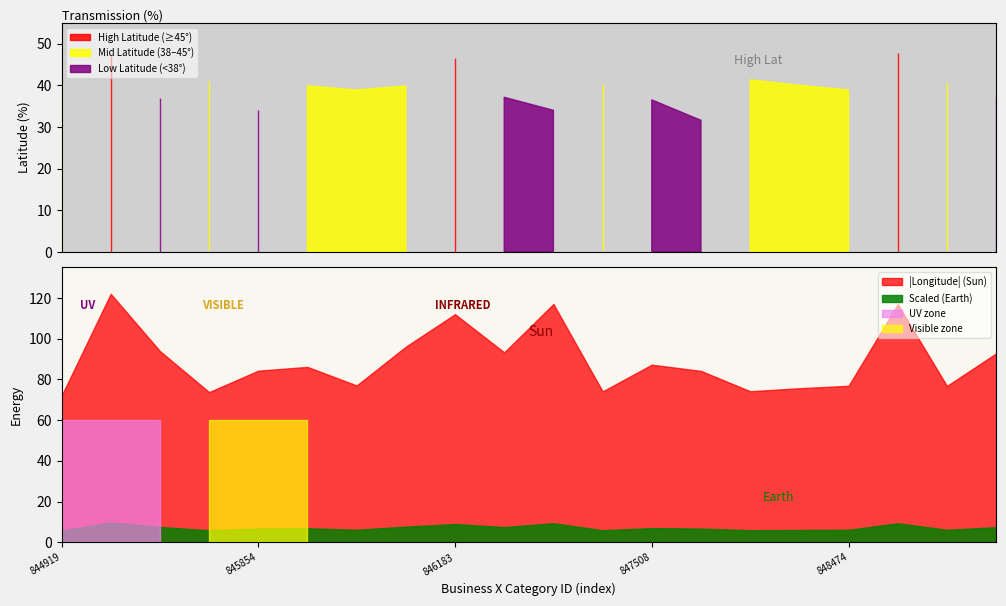

Which has a higher value, 847588 or 846044?

847588